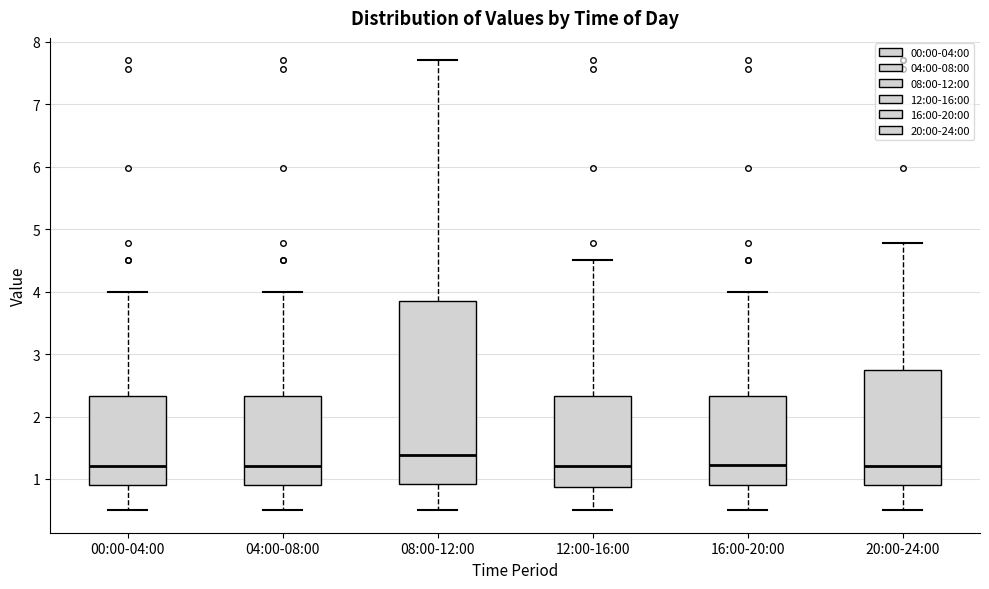

Reading left to right, read every box against the y-axis: the position of its median line, the range the box covers, and the ends of its whiskers. The values are not printed on the chart, so give them approximately, as read against the axis.

00:00-04:00: median 1.2, box 0.9 to 2.3, whiskers 0.5 to 4.0
04:00-08:00: median 1.2, box 0.9 to 2.3, whiskers 0.5 to 4.0
08:00-12:00: median 1.4, box 0.9 to 3.9, whiskers 0.5 to 7.7
12:00-16:00: median 1.2, box 0.9 to 2.3, whiskers 0.5 to 4.5
16:00-20:00: median 1.2, box 0.9 to 2.3, whiskers 0.5 to 4.0
20:00-24:00: median 1.2, box 0.9 to 2.8, whiskers 0.5 to 4.8